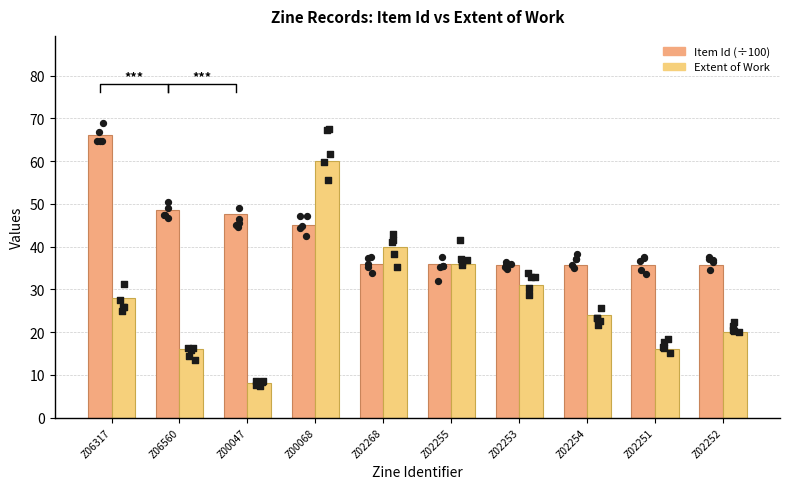

At how many categories does at least one series exceed 44?

4